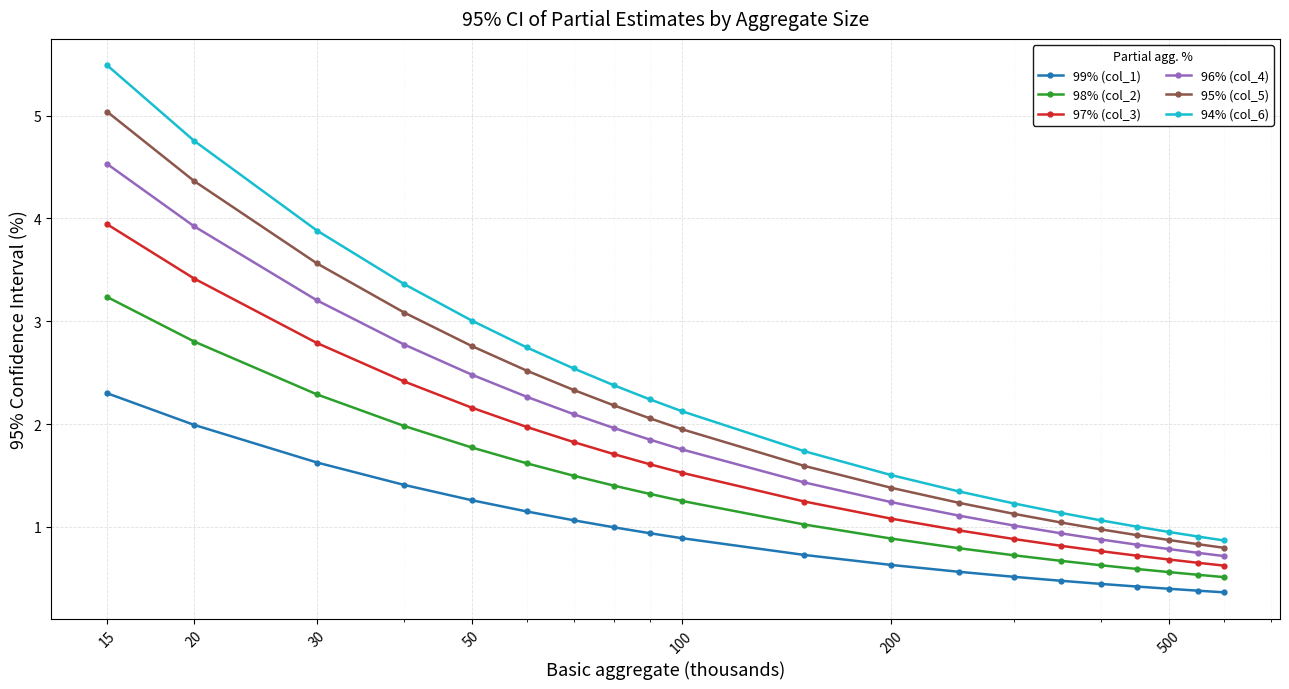

What is the lowest value of the 96% (col_4) series?

0.7